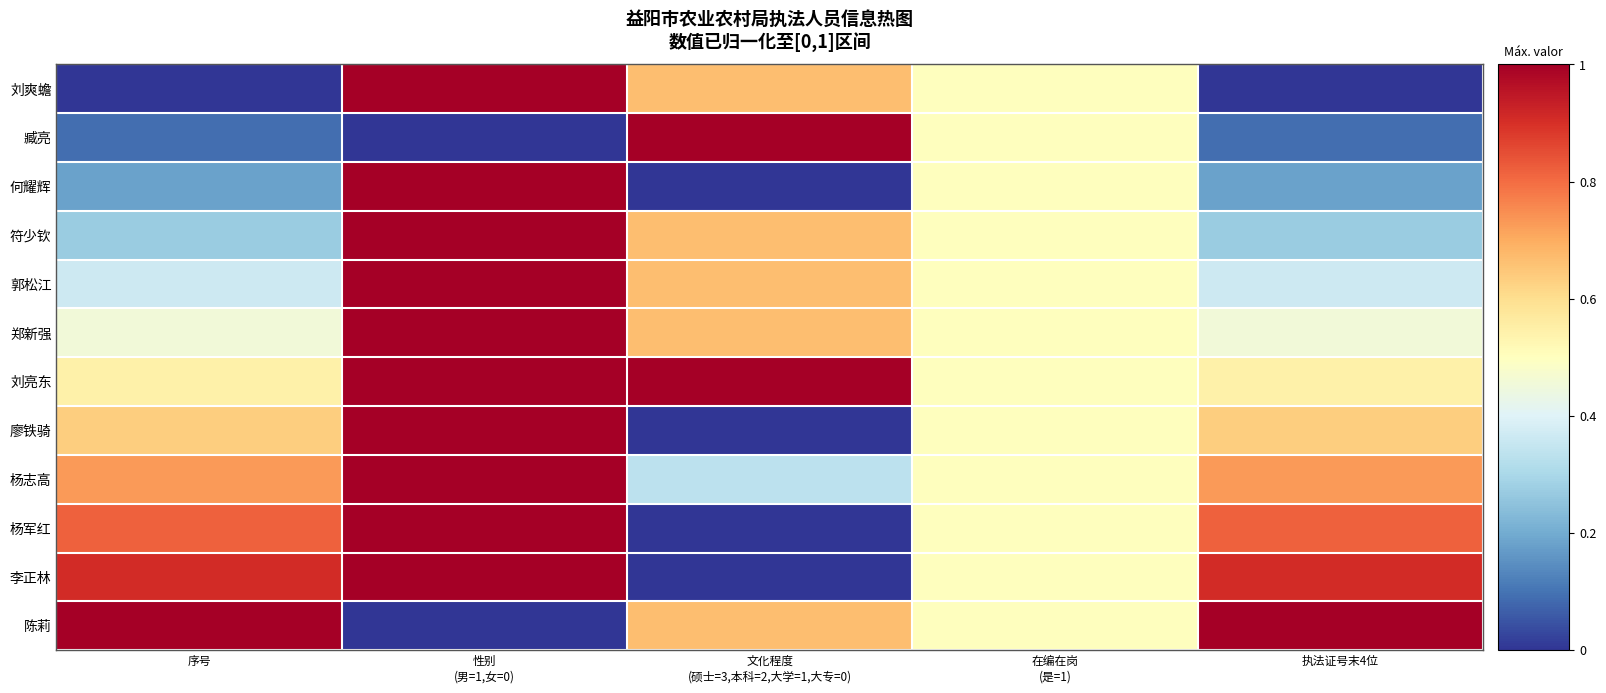

Rank the series at 文化程度 (硕士=3,本科=2,大学=1,大专=0) from highest to lowest value.

臧亮, 刘亮东, 刘爽蟾, 符少钦, 郭松江, 郑新强, 陈莉, 杨志高, 何耀辉, 廖铁骑, 杨军红, 李正林